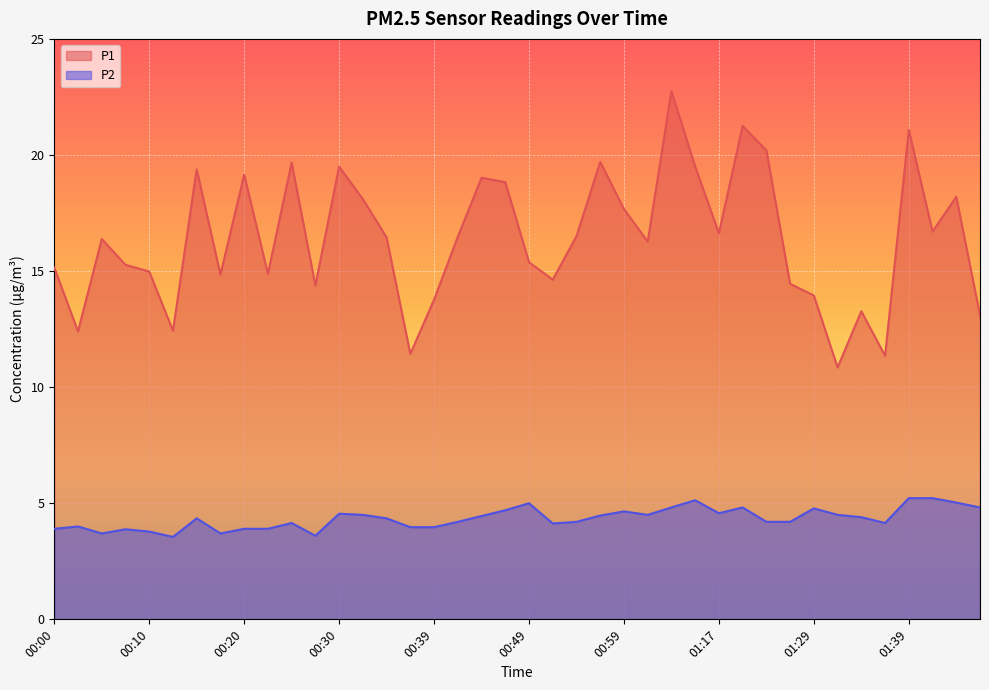

What is the value of the P2 point at the 36th from the left?

4.2